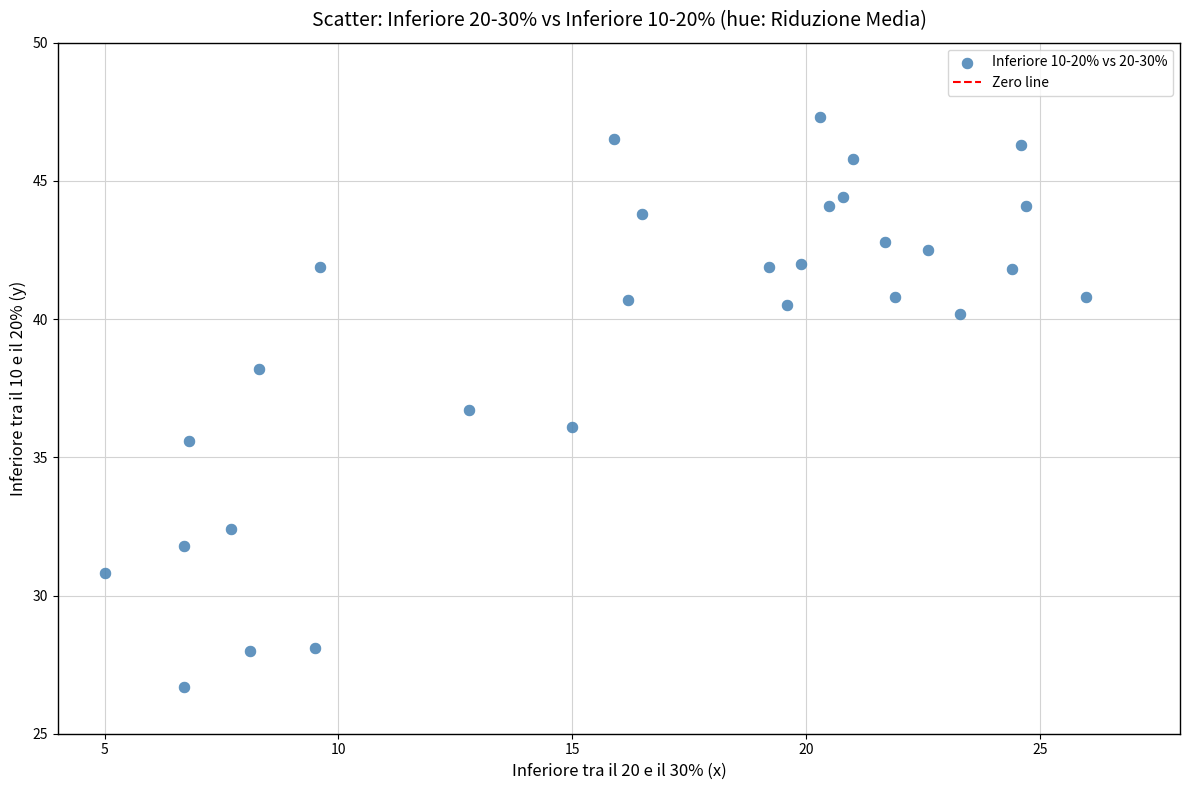

What Y value in the scatter plot is closest to 37?

36.7